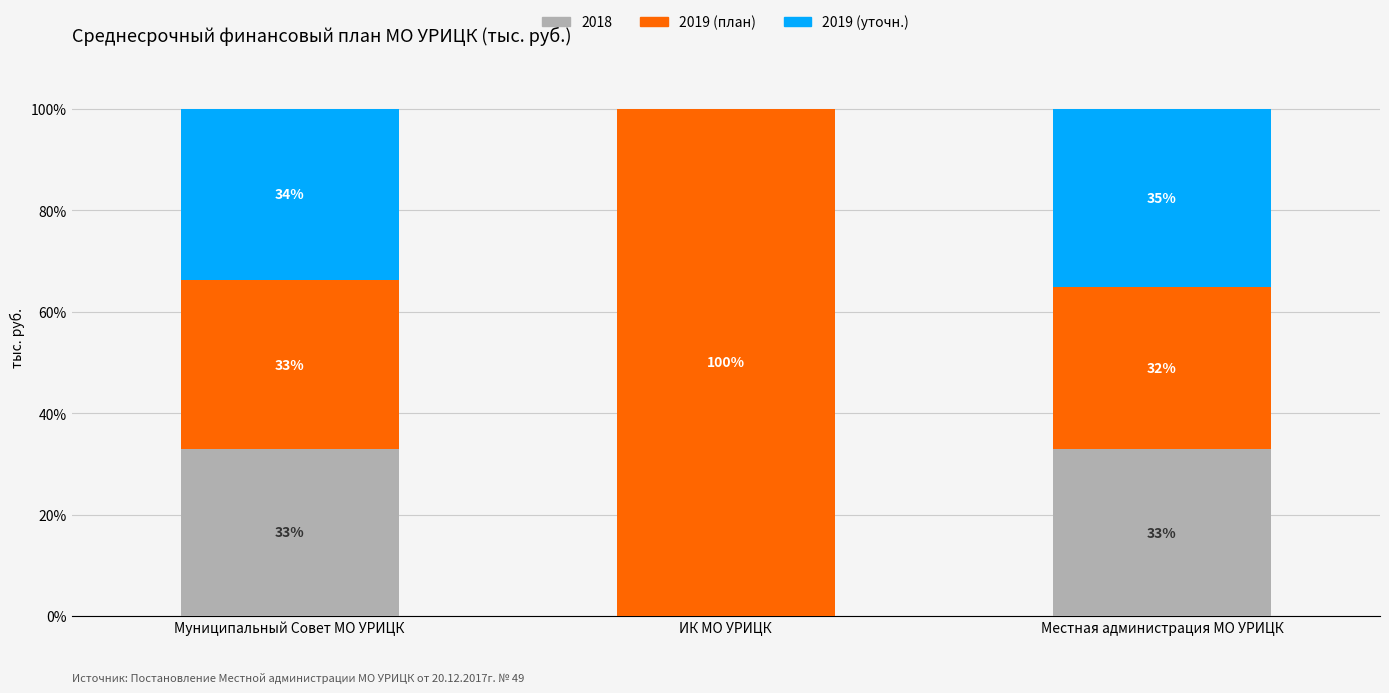

What is the total value across all series at Муниципальный Совет МО УРИЦК?

100.0